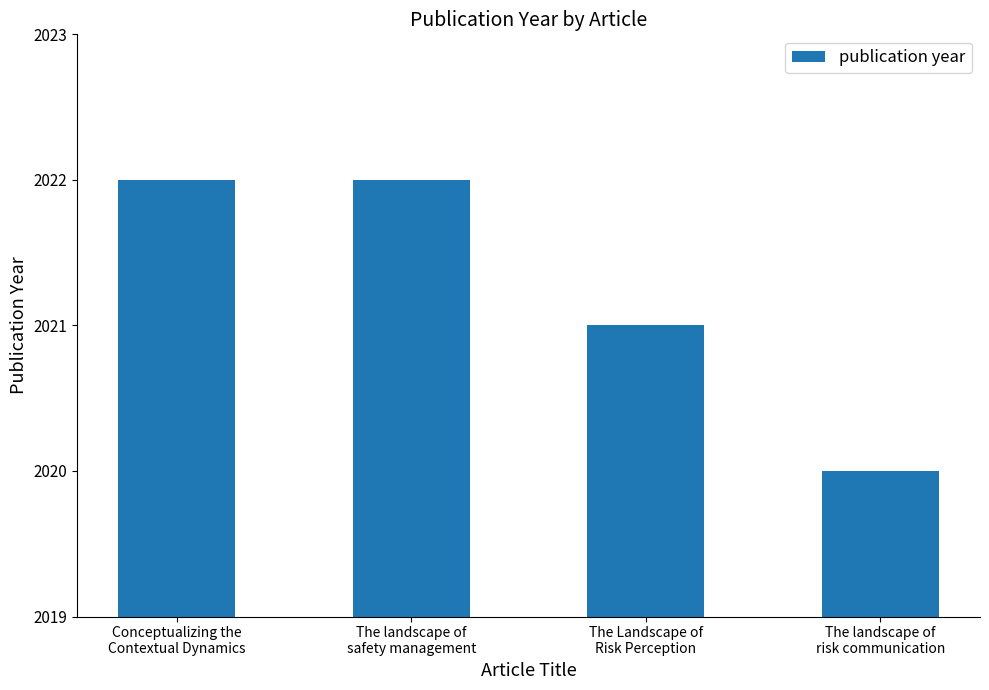

What is the average value?

2021